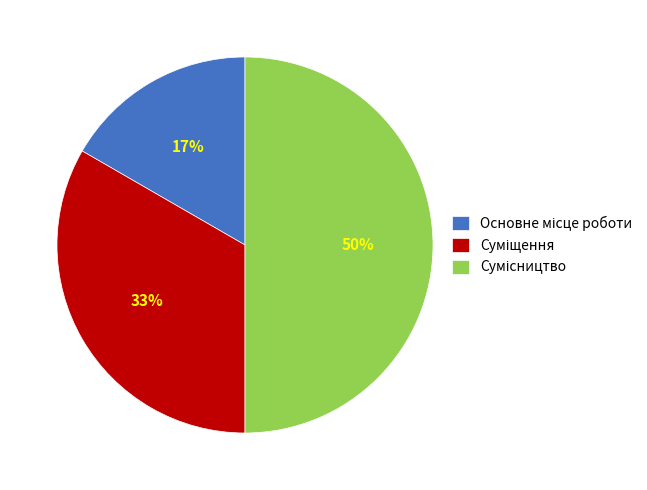

To the nearest percent, what is the difference between the largest and smallest slice percentages?

33%